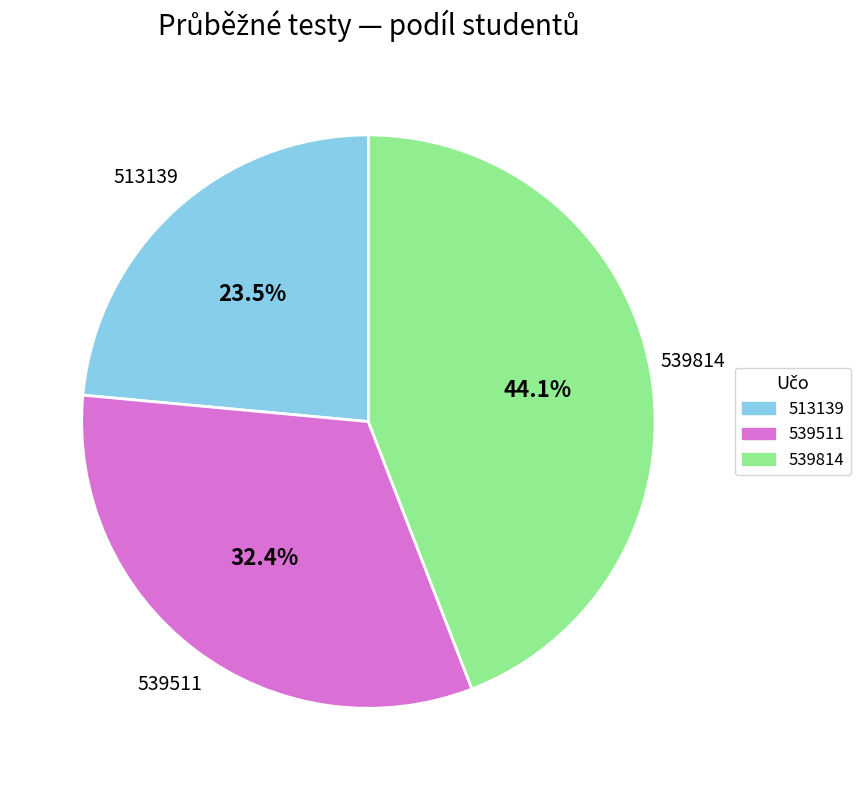

Which category has the biggest portion of the pie?

539814